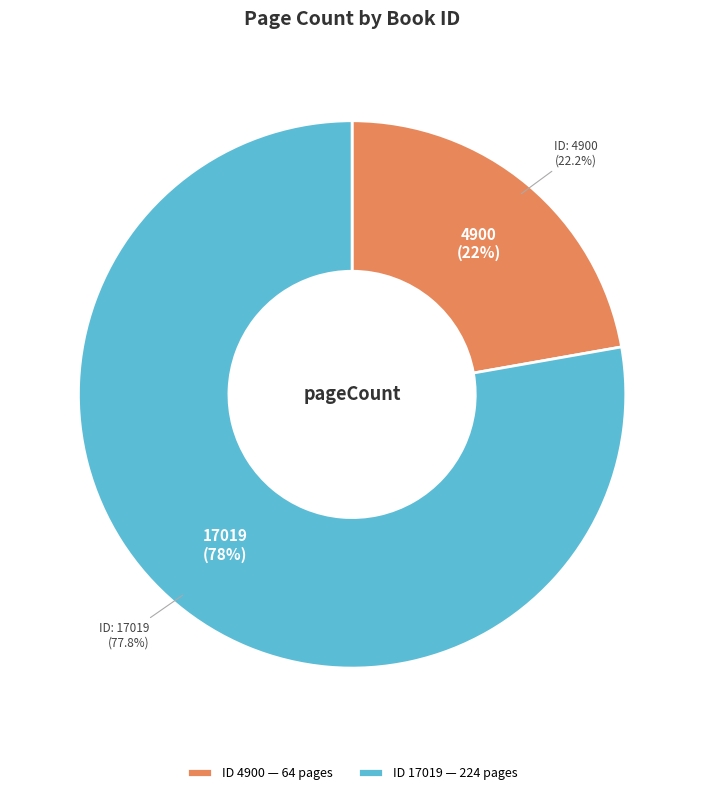

How many segments does this pie chart have?

2